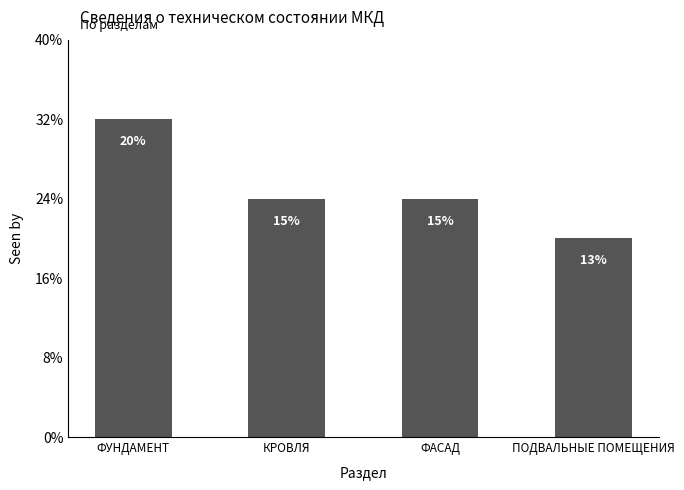

Between ФУНДАМЕНТ and ПОДВАЛЬНЫЕ ПОМЕЩЕНИЯ, which is larger?

ФУНДАМЕНТ